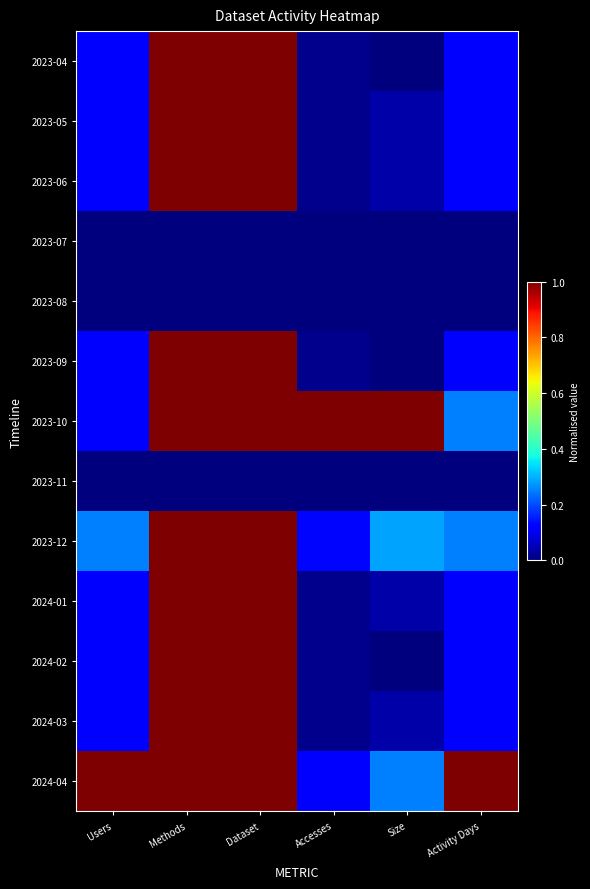

Which label corresponds to the smallest value in the chart?

Users